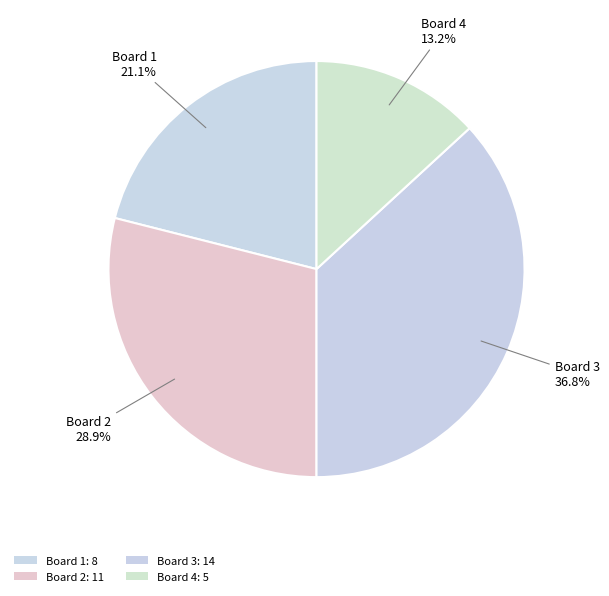

Count the number of slices in the pie.

4